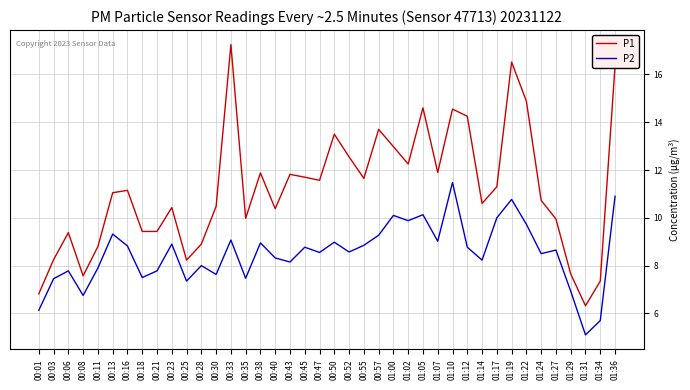

True or false: P2 has more than 0 points higher than both neighbors.

True